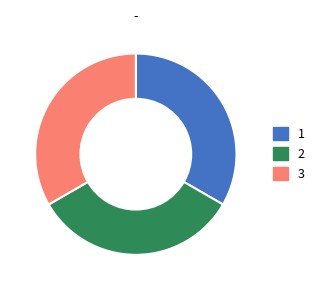

Do 1 and 3 together represent more than half of the pie?

Yes